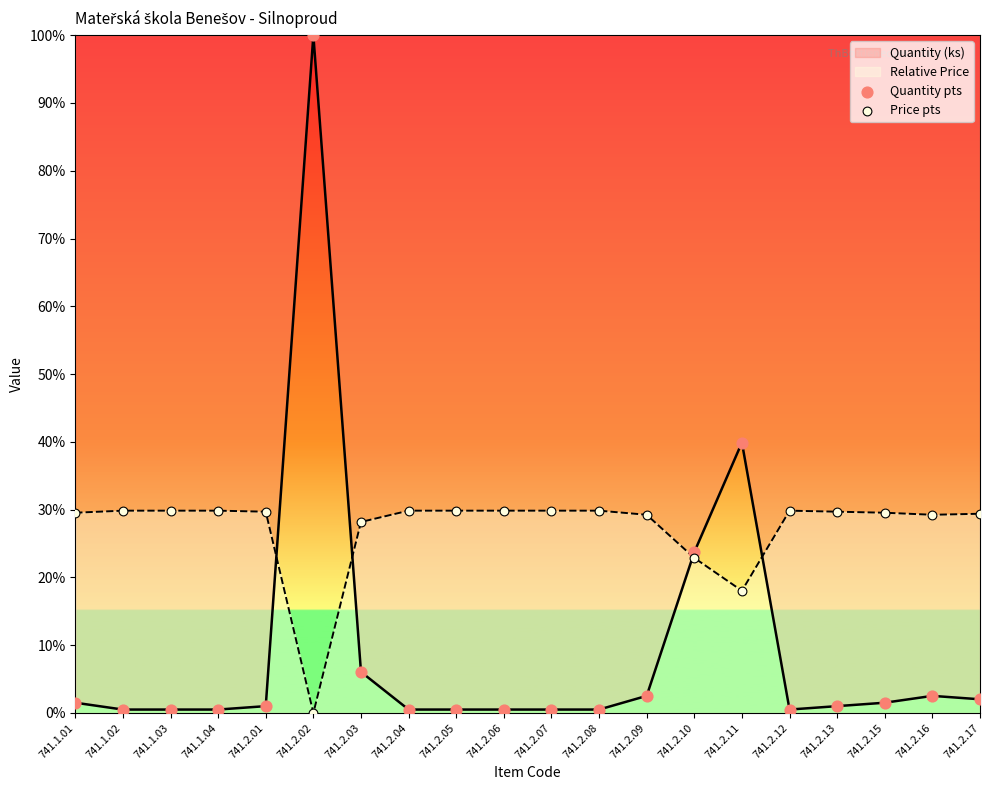

What is the total value across all series at 741.2.17?

31.4